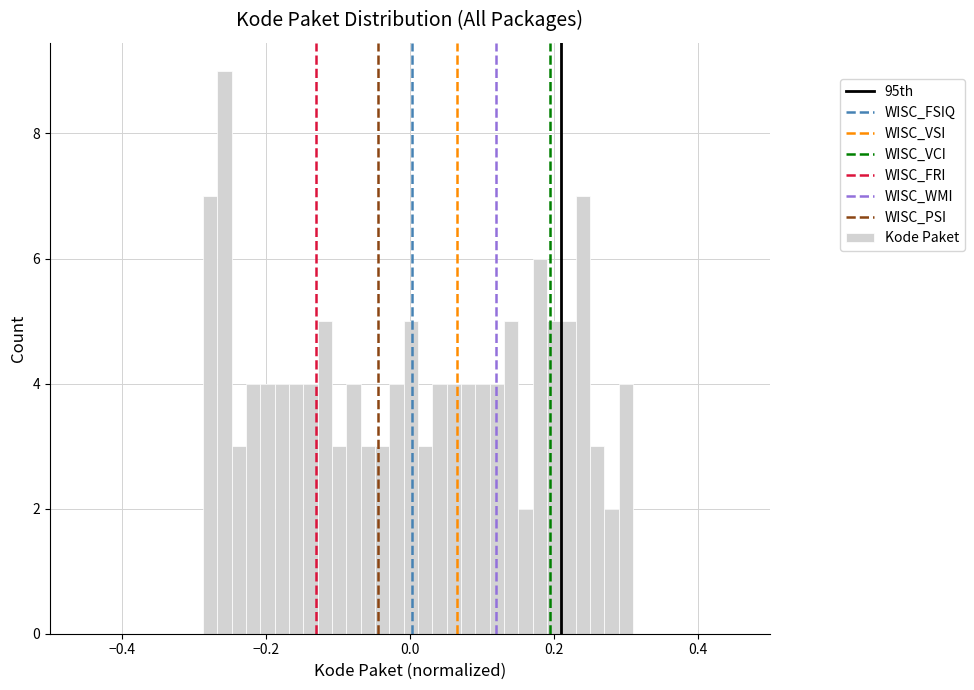

Read against the x-axis, roughly where is the centre of the tallest bar?

-0.26